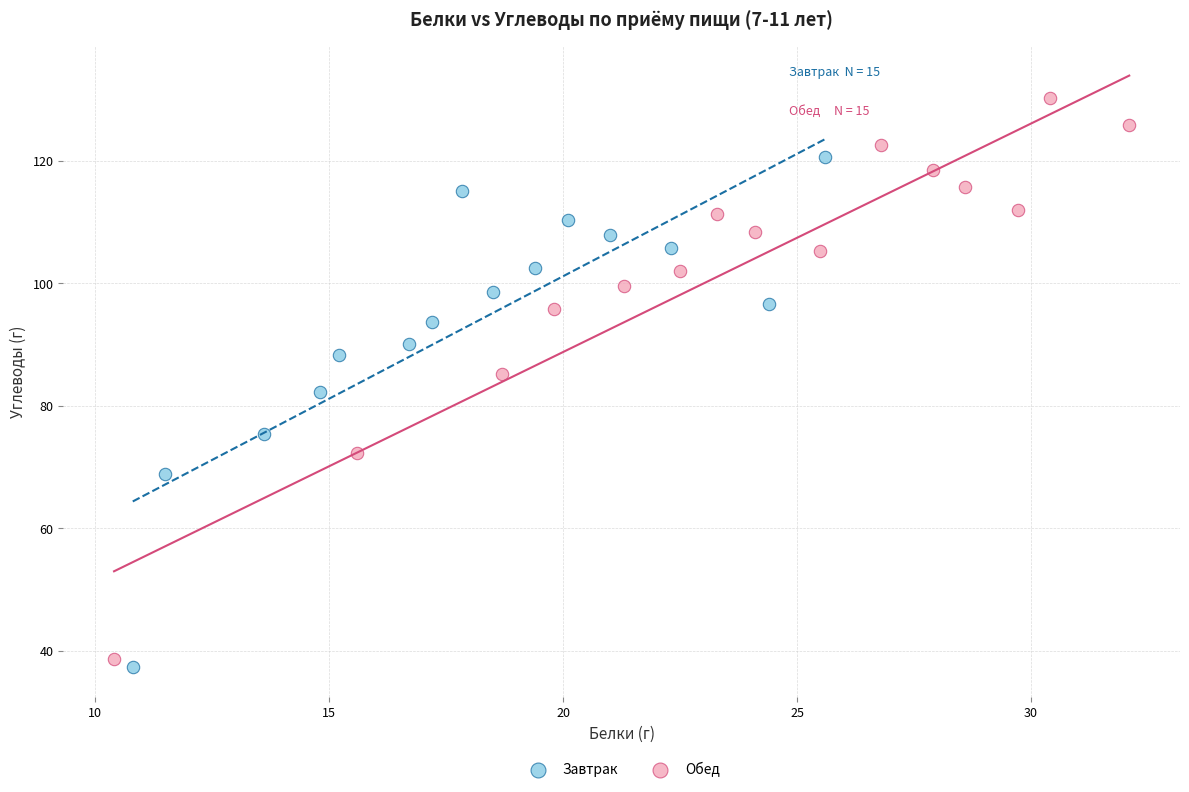

Which series contains the highest Y value?

Обед